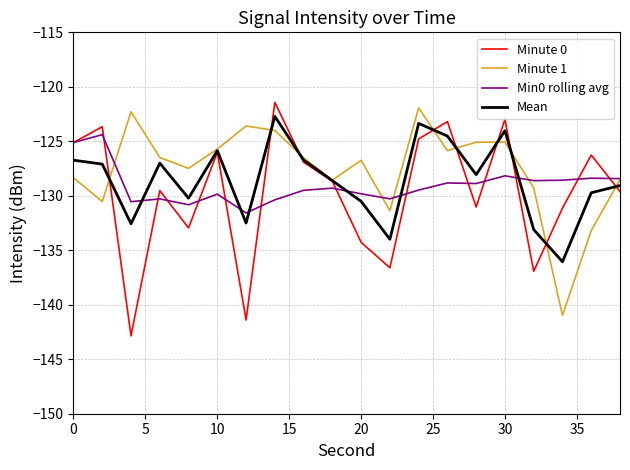

What is the lowest value of the Minute 0 series?

-142.8